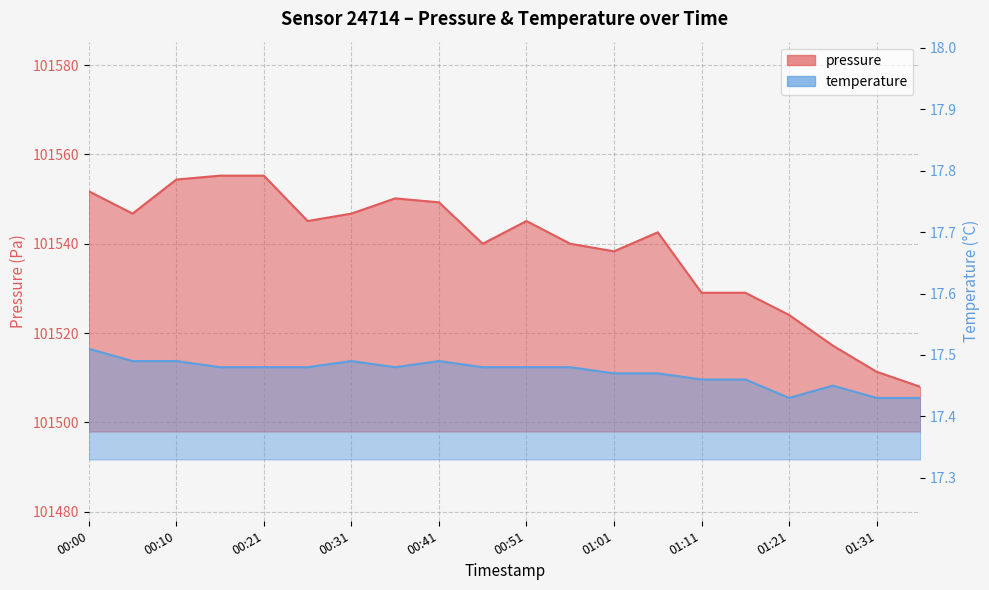

True or false: temperature and pressure cross at least once.

False